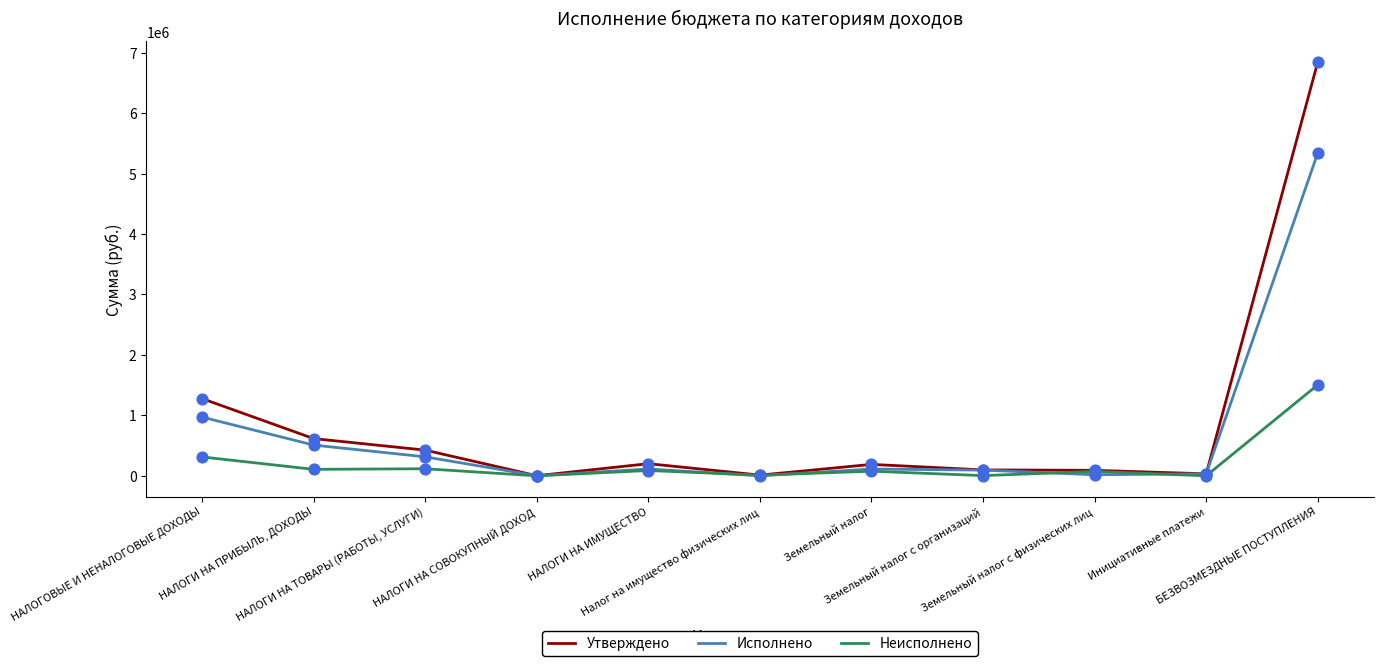

List the series in order of their peak value, lowest first.

Неисполнено, Исполнено, Утверждено